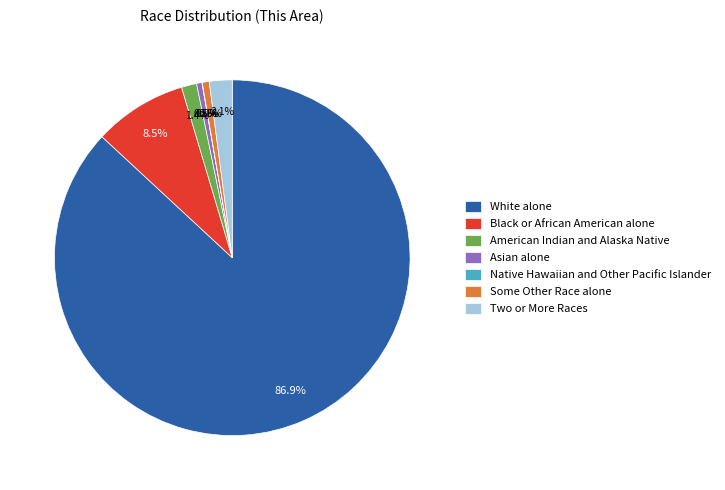

What is the largest slice in the pie chart?

White alone